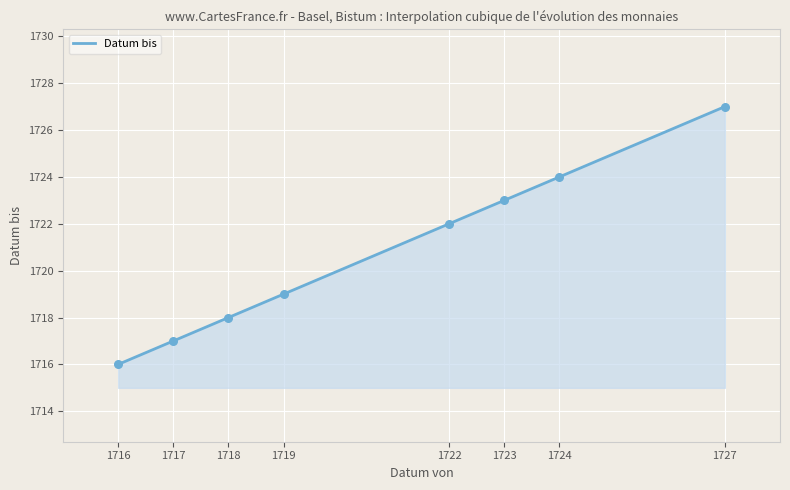

Which has a higher value, 1727 or 1723?

1727